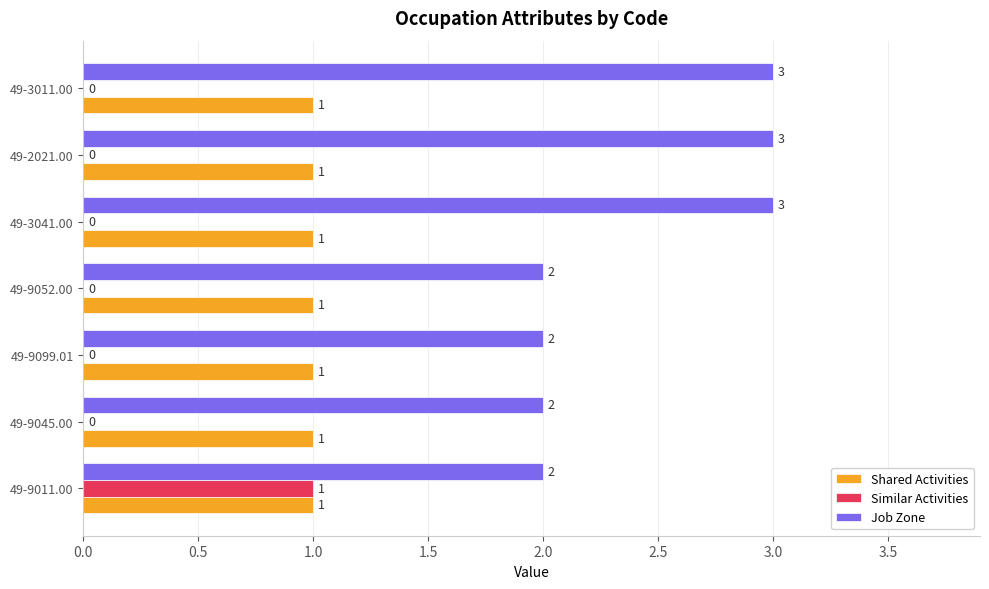

What is the highest value of the Shared Activities series?

1